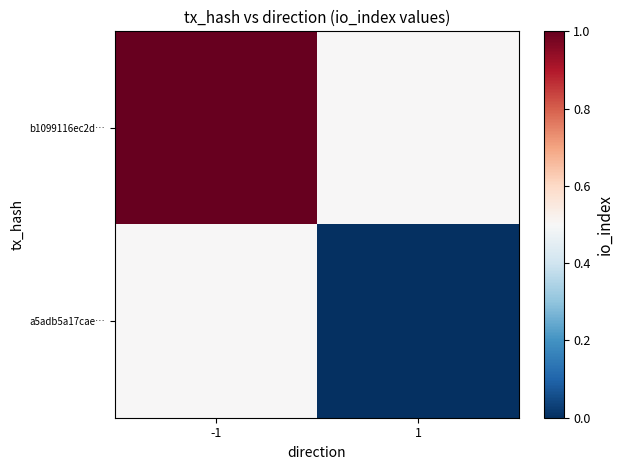

What is the maximum value shown in the chart?

1.0